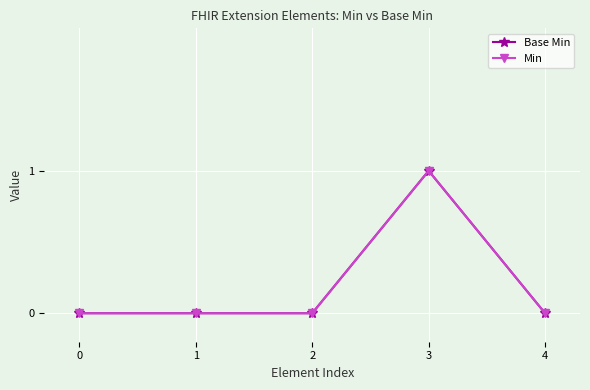

Is this an area chart (filled region under the line)?

No